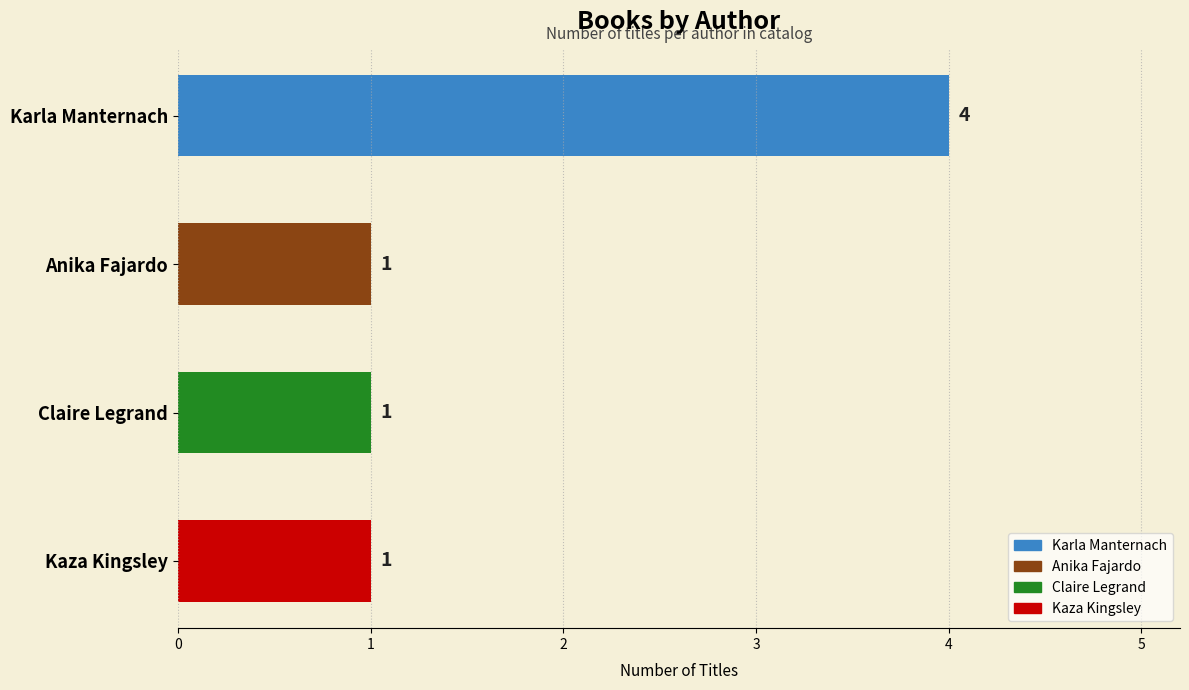

At which category does the chart reach its peak across all series?

Karla Manternach